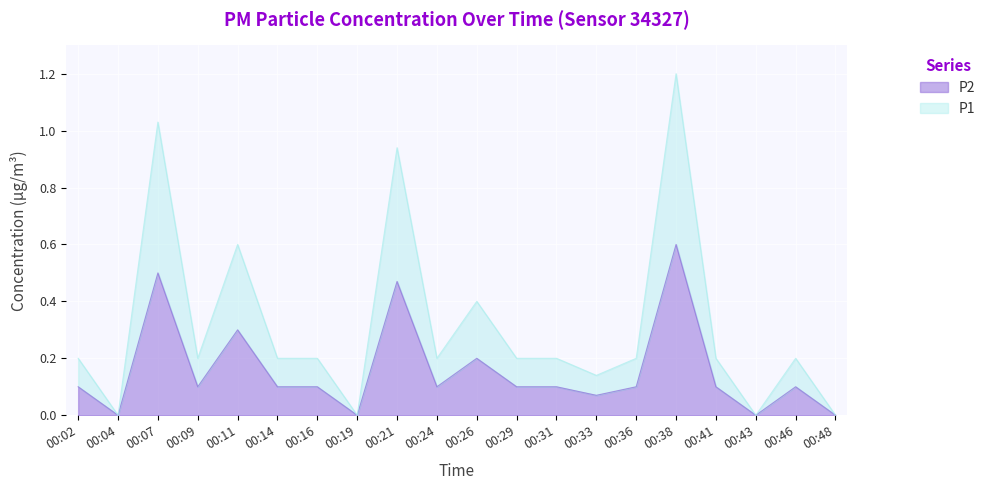

Between 00:16 and 00:24, which is larger?

00:16